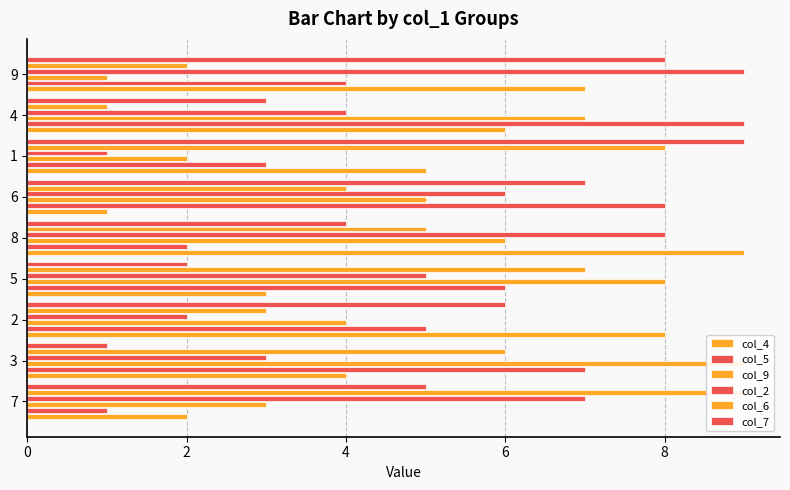

At how many categories does at least one series exceed 2?

9